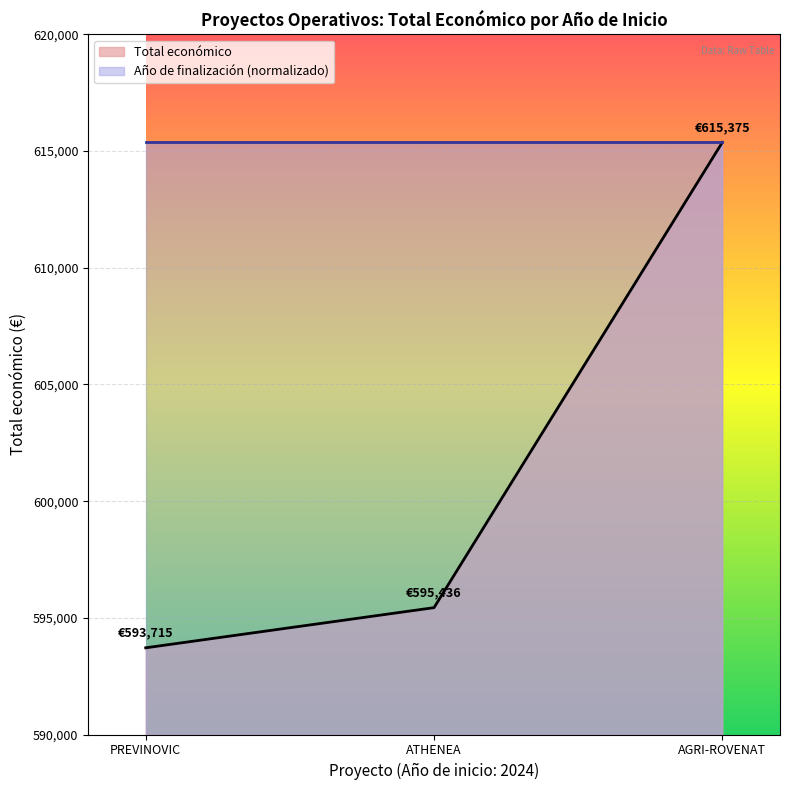

Read the Total económico value at PREVINOVIC, to the nearest 10.

593720